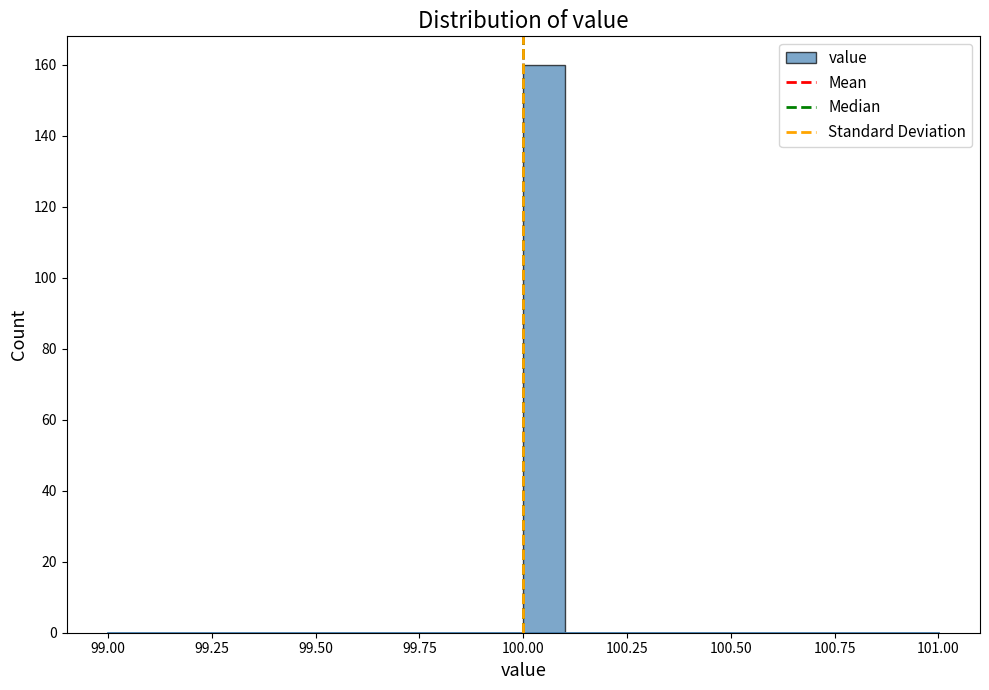

Around what value on the x-axis is the tallest bar? Give the approximate position of its centre, as read against the axis.

100.05